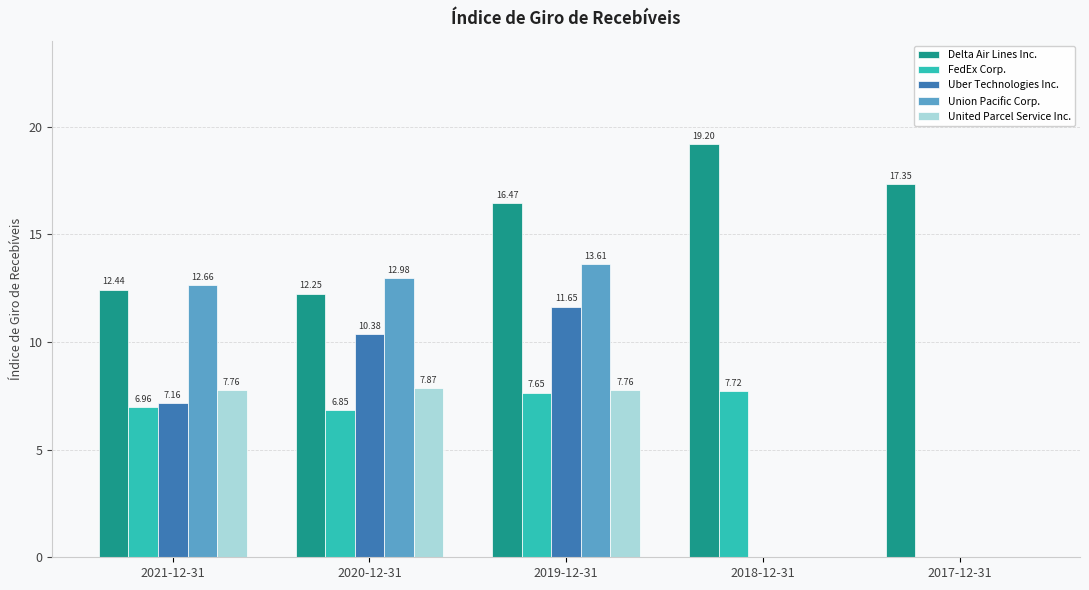

Between 2020-12-31 and 2017-12-31, which series saw the biggest shift?

Union Pacific Corp.